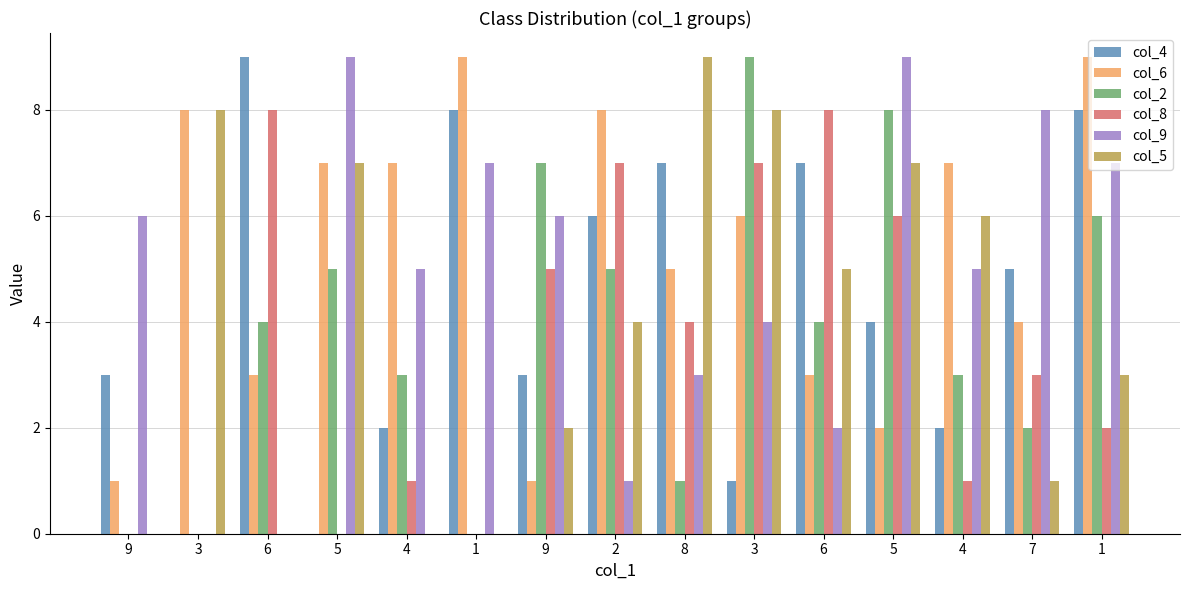

Are the bars horizontal?

No